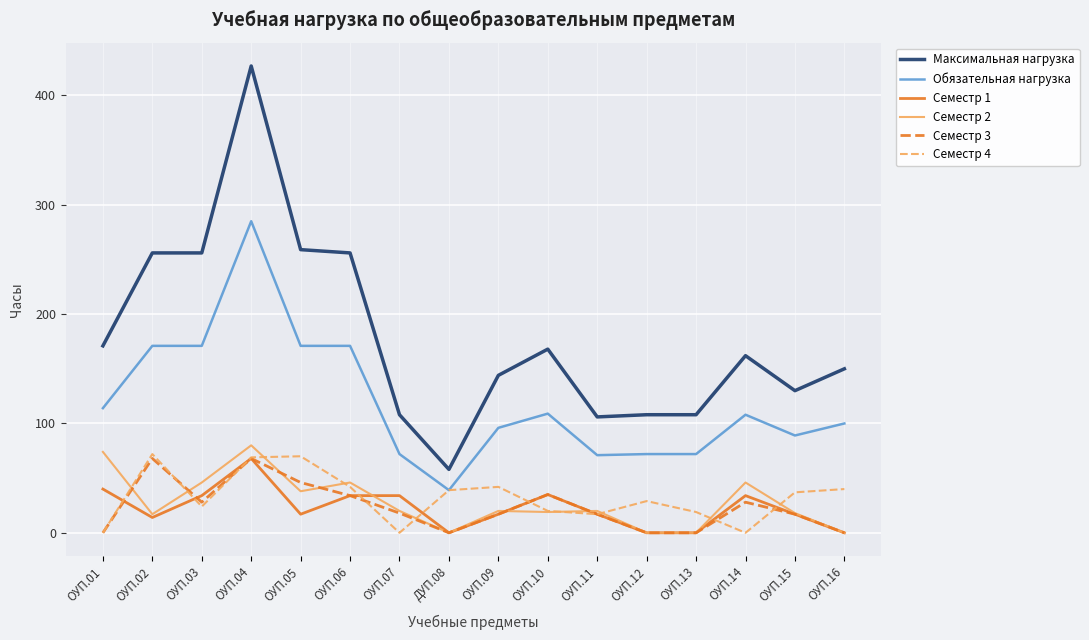

How many lines are shown in the chart?

6